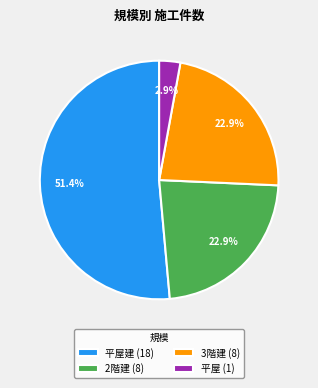

Is the sum of 3階建 (8) and 2階建 (8) greater than half?

No